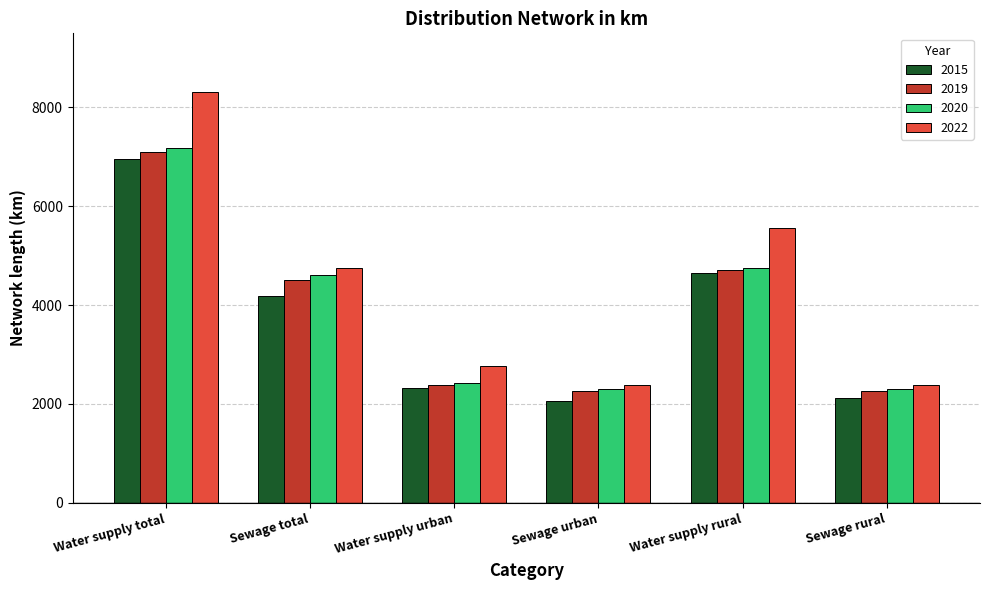

What is the average value of the 2015 series?

3714.6